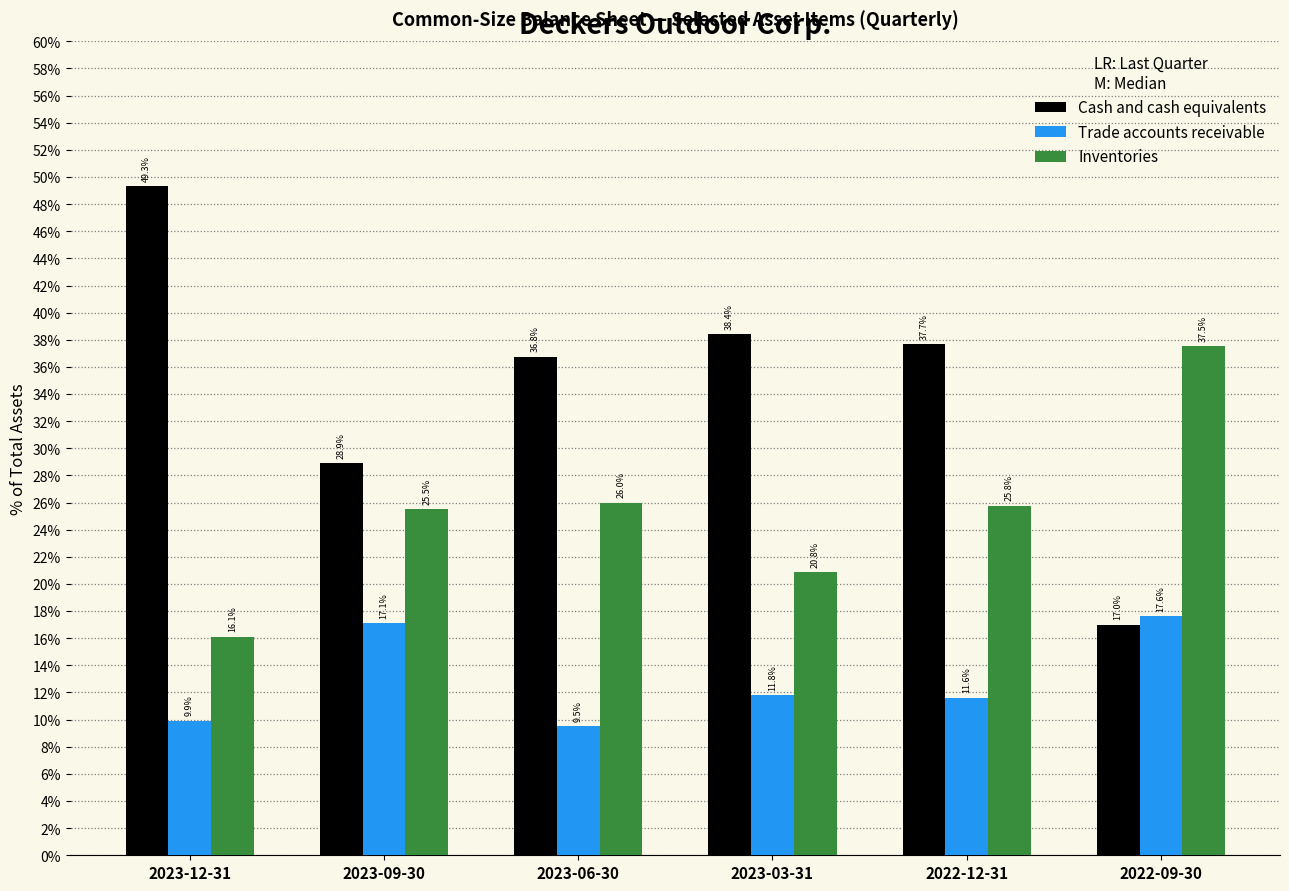

True or false: Inventories has a value of 0.2 at 2023-12-31.

True